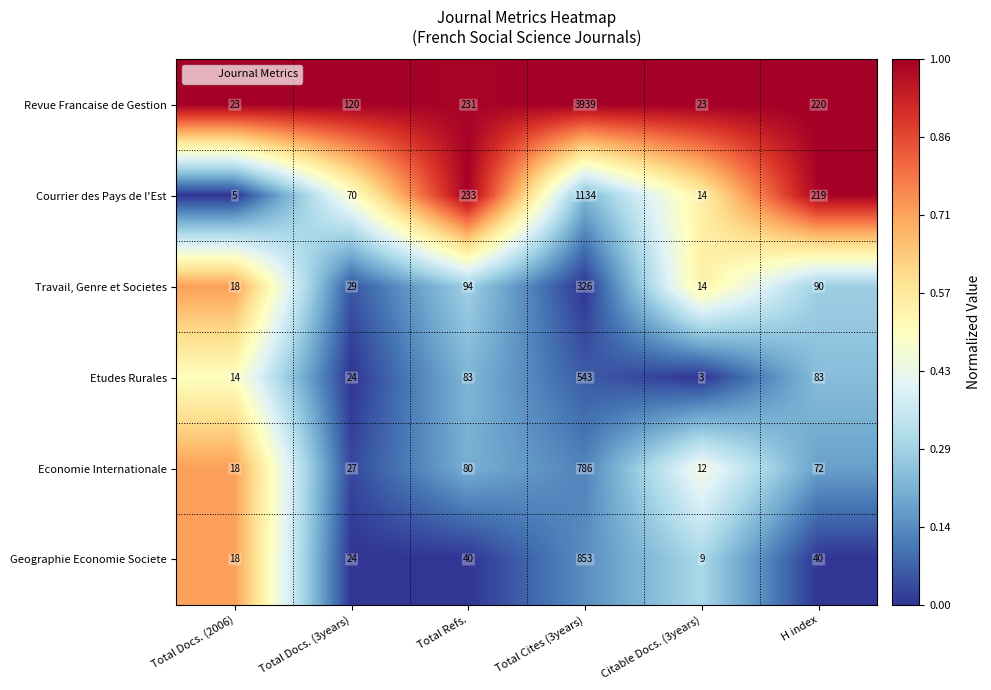

What value does the Travail, Genre et Societes series have at Total Cites (3years), to the nearest 50?

350